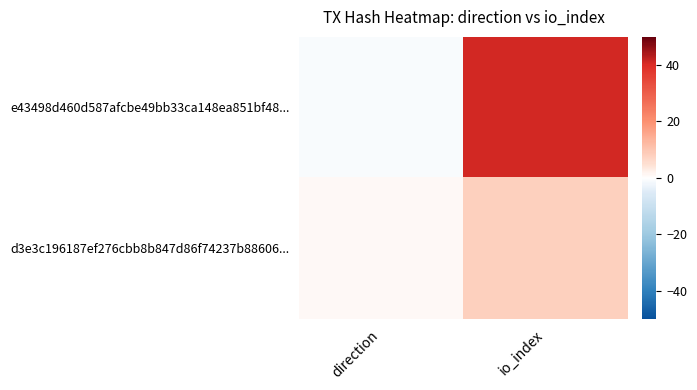

Between direction and io_index, which is larger?

io_index